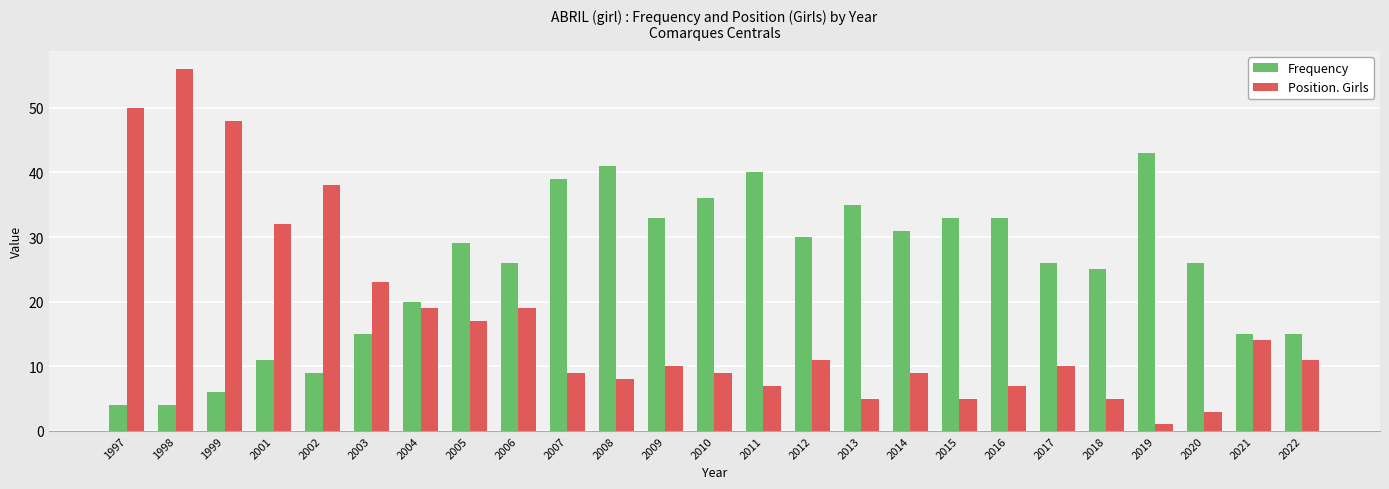

What is the difference between the highest and lowest values at 2018?

20